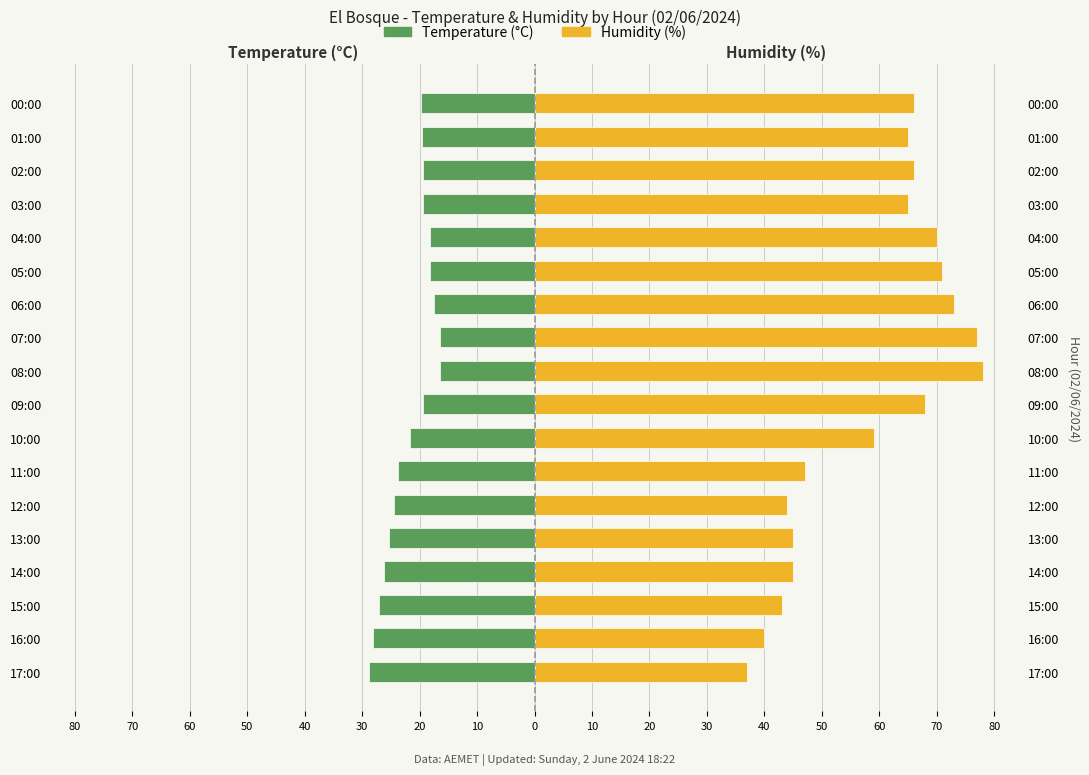

The Humidity (%) series shows 23.7 at 16:00. True or false?

False